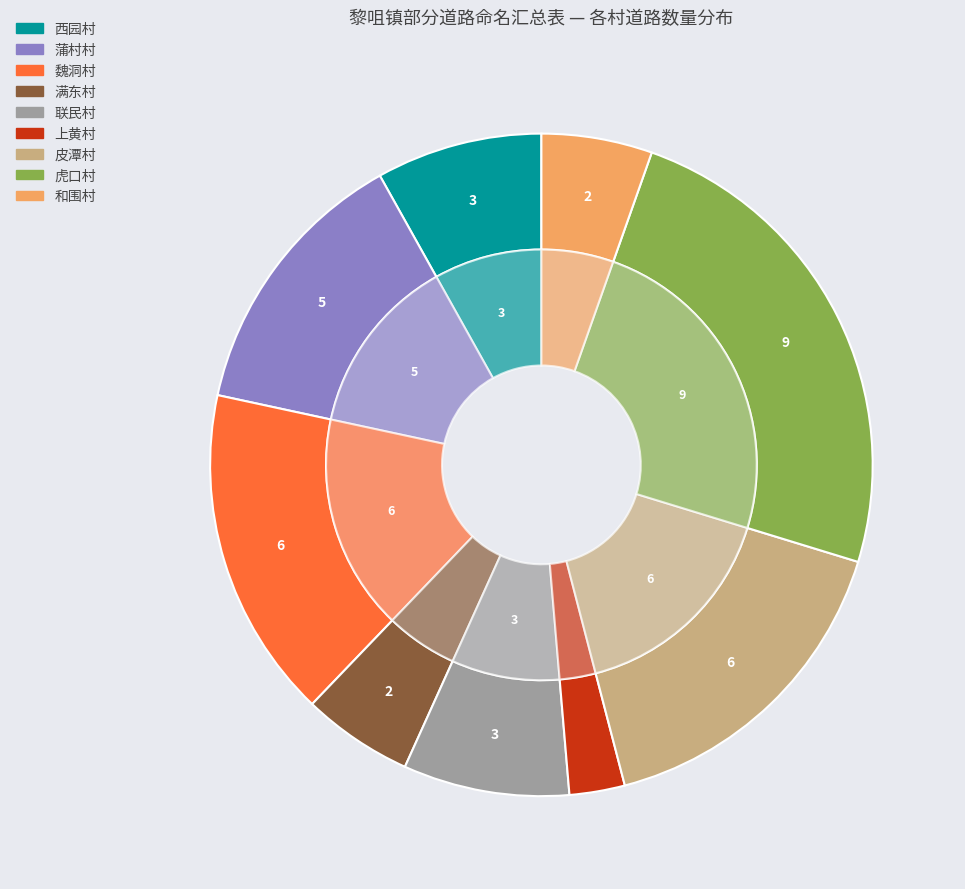

Is there a majority slice in this chart?

No